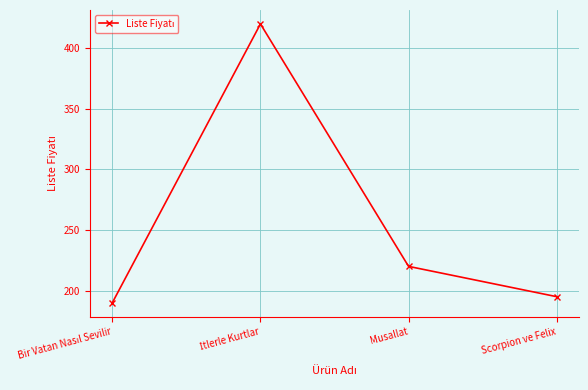

What is the change in value from Musallat to Scorpion ve Felix?

-25